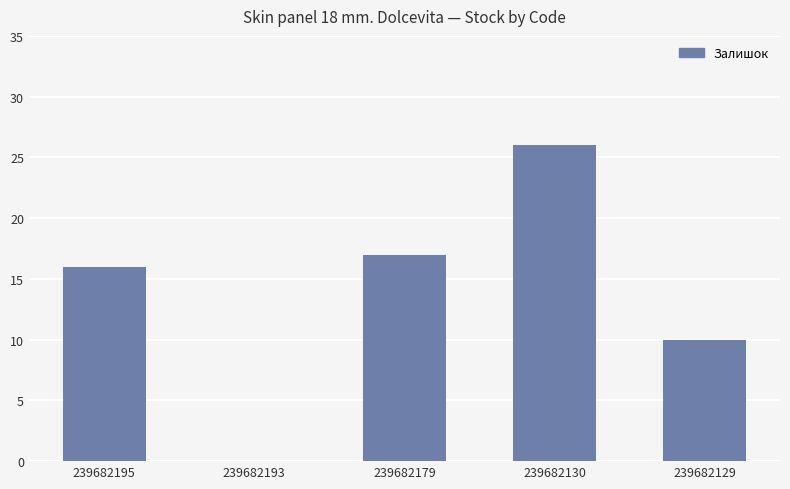

What is the greatest value displayed?

26